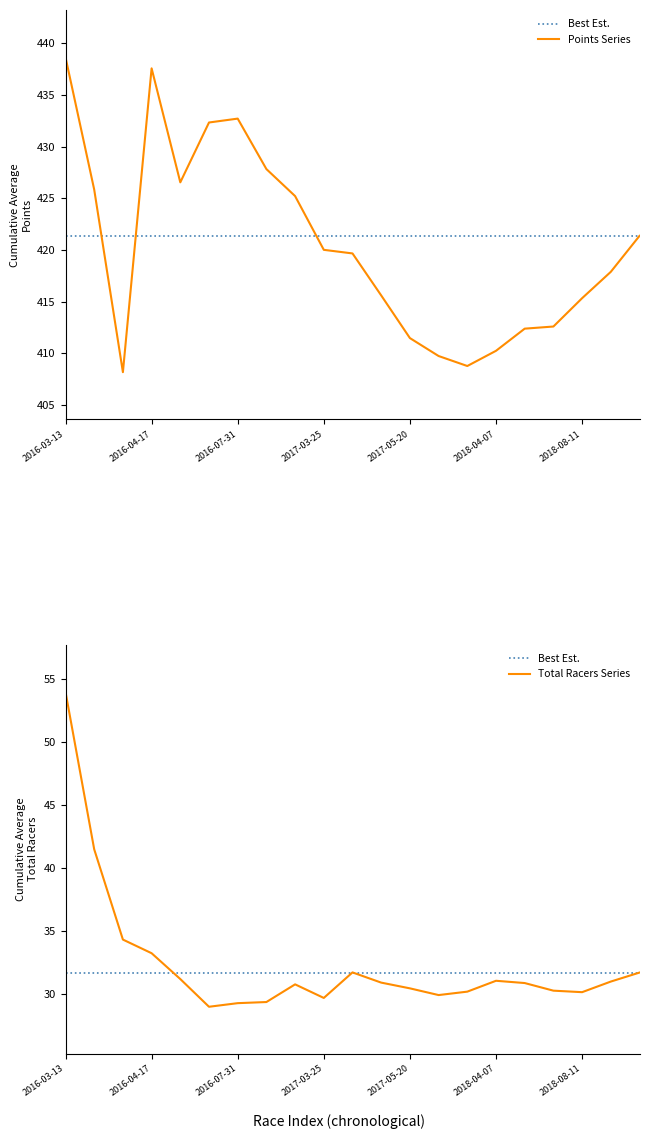

Where does the Points Series series first go above 419?

2016-03-13